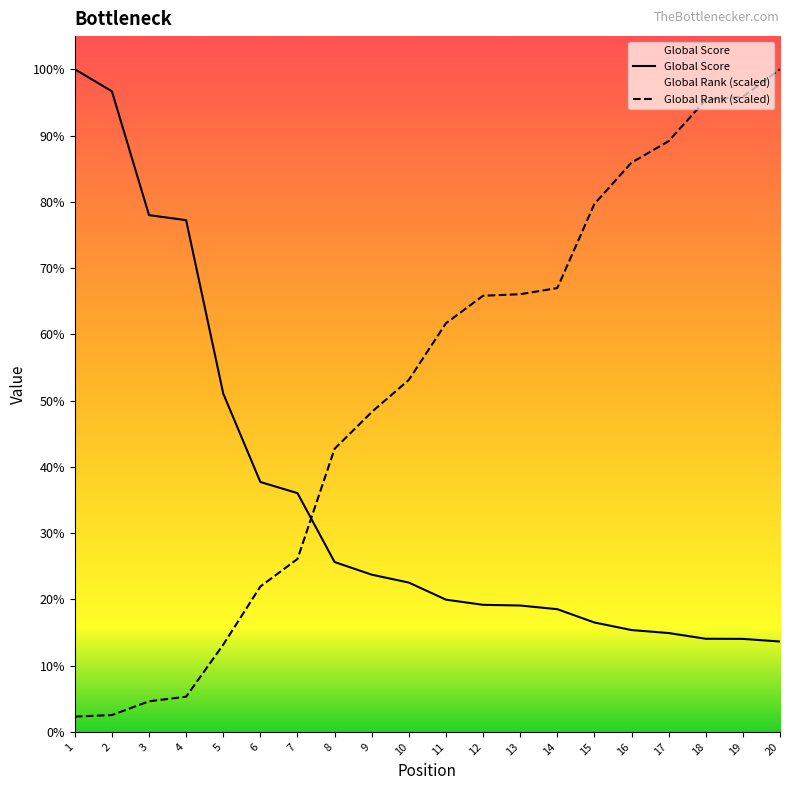

Which series ends up on top after the final intersection of Global Score and Global Rank (scaled)?

Global Rank (scaled)